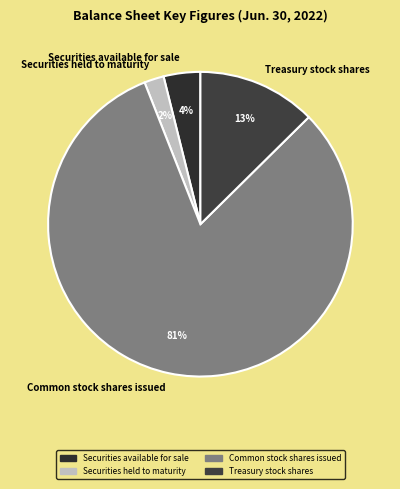

Rank the categories by value from lowest to highest.

Securities held to maturity, Securities available for sale, Treasury stock shares, Common stock shares issued